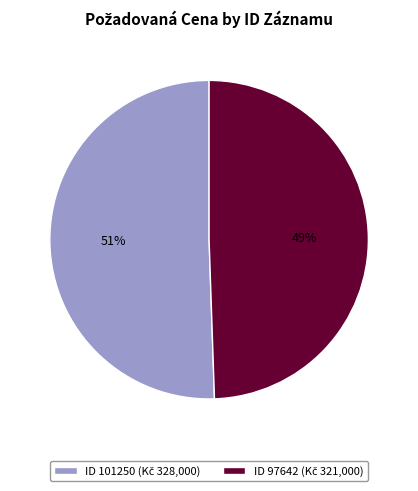

Is there a majority slice in this chart?

Yes